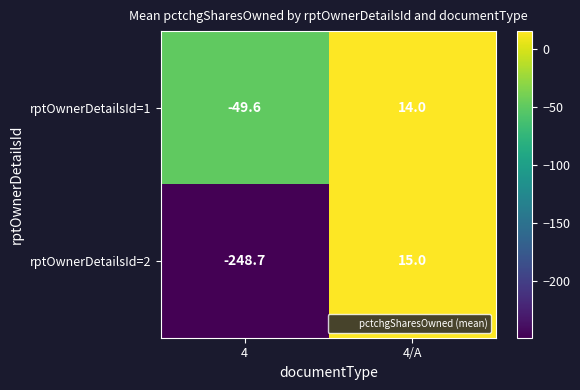

Reading left to right, transcribe all the data shown in this chart.

rptOwnerDetailsId=1: -49.6	14.0
rptOwnerDetailsId=2: -248.7	15.0